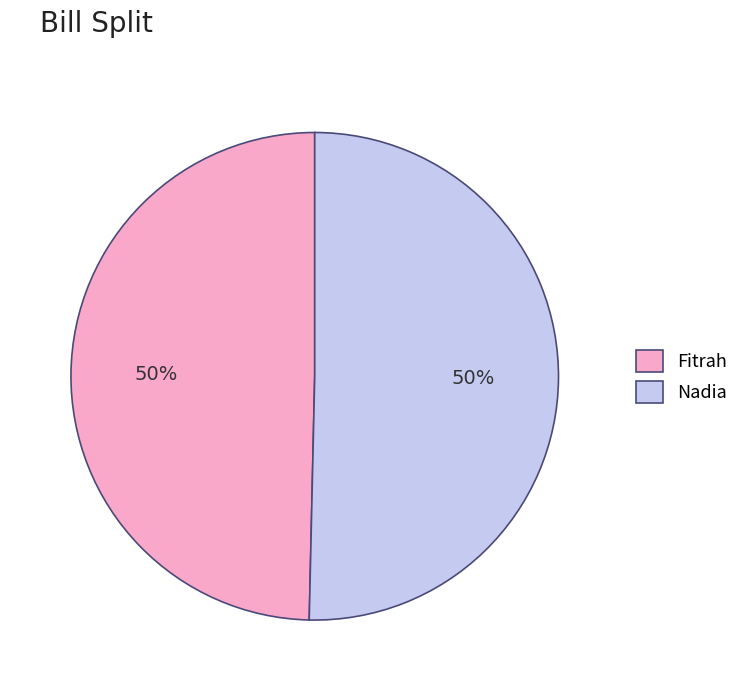

True or false: Nadia accounts for 37% of the total.

False